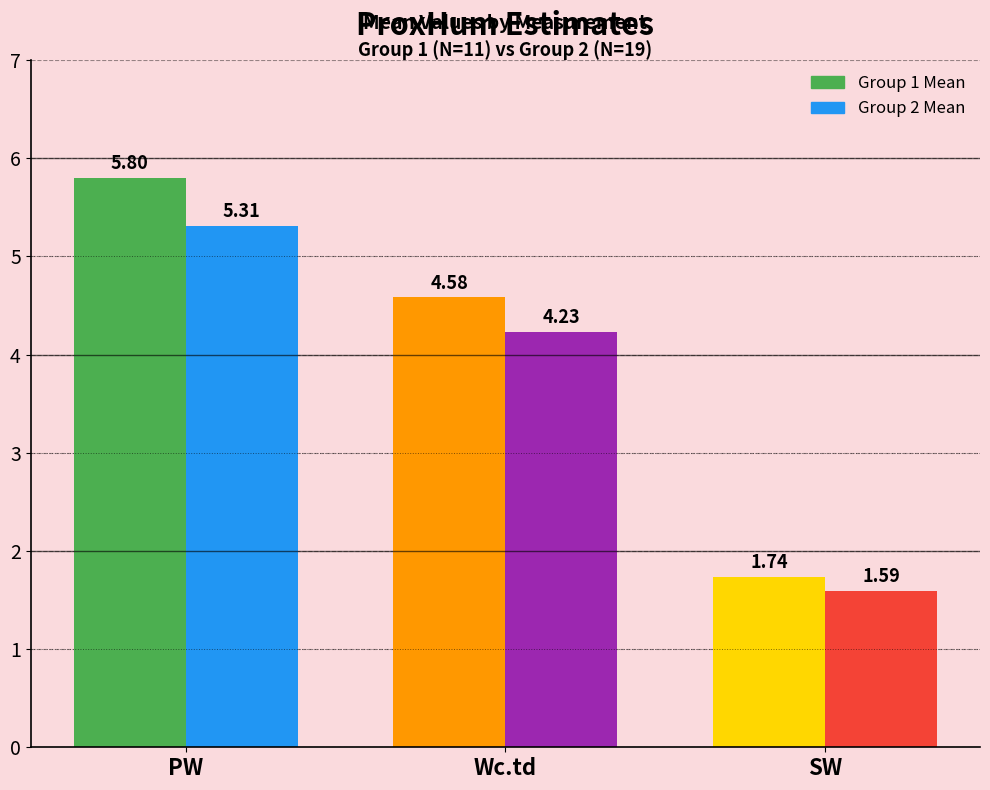

How many values in the Group 2 Mean series exceed 4?

2